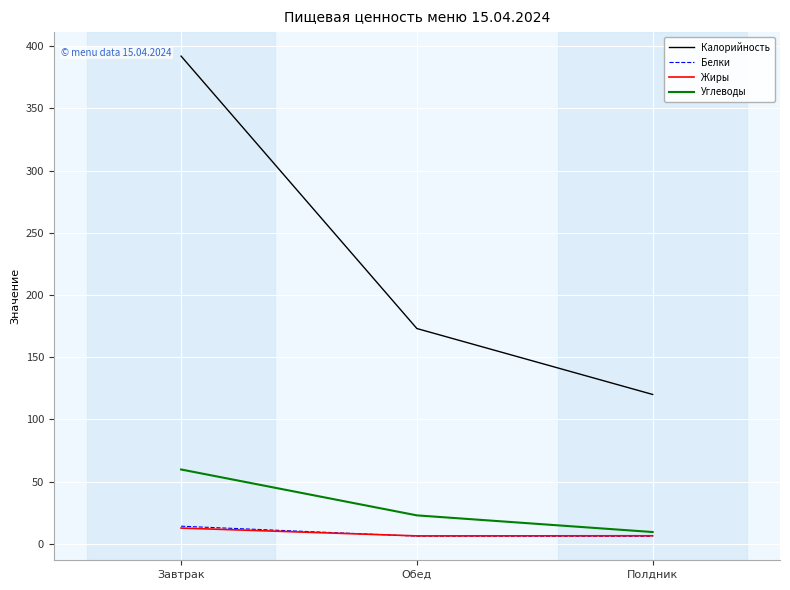

True or false: Калорийность has a value of 108.2 at Завтрак.

False